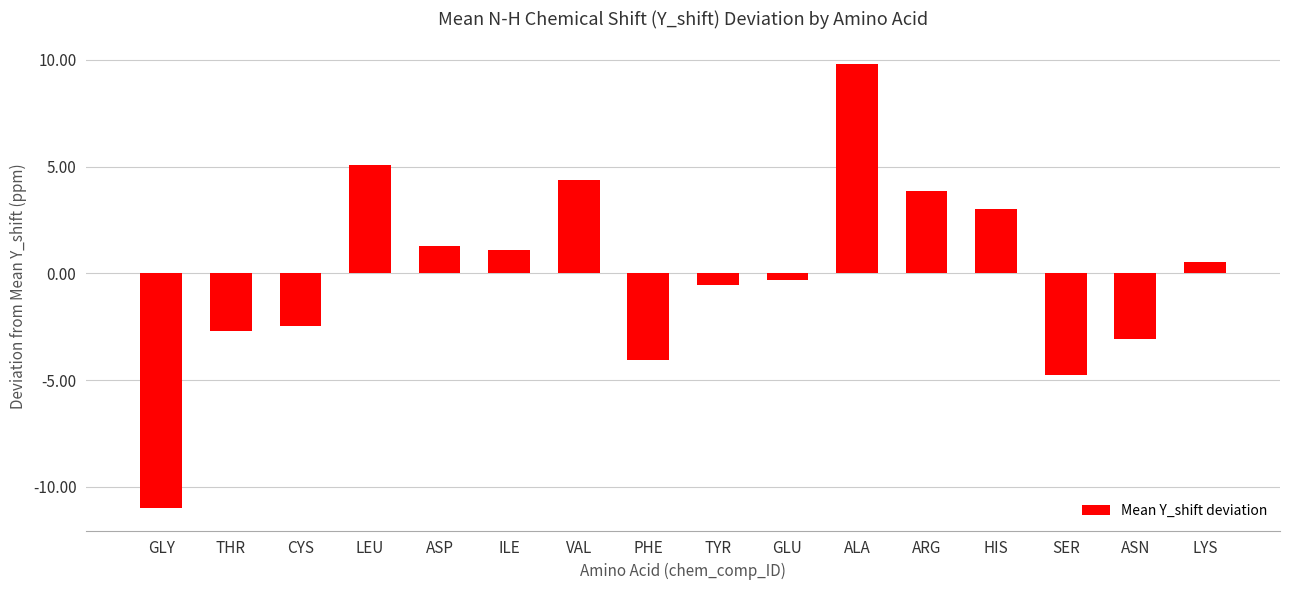

Does the chart contain any negative values?

Yes